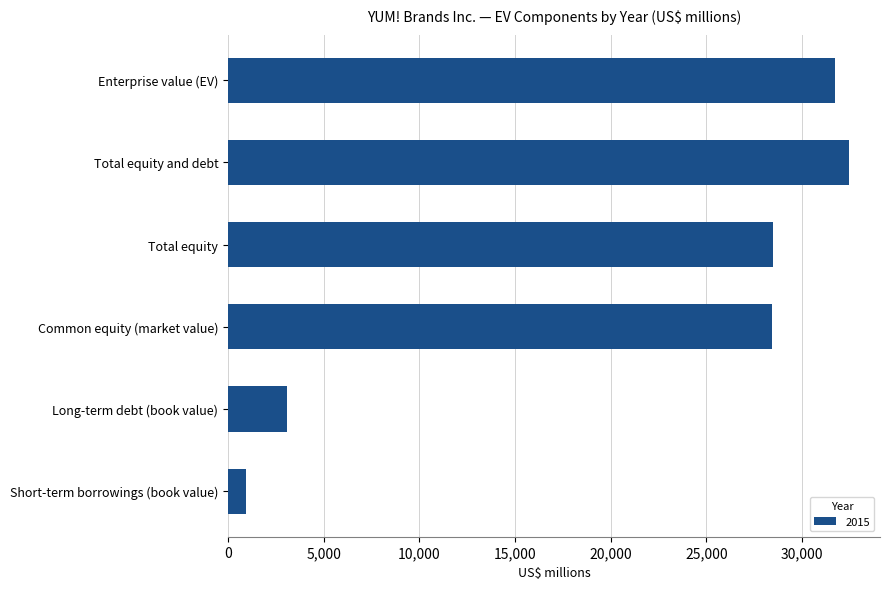

Approximately how many times larger is the value at Common equity (market value) compared to Total equity?

1.0